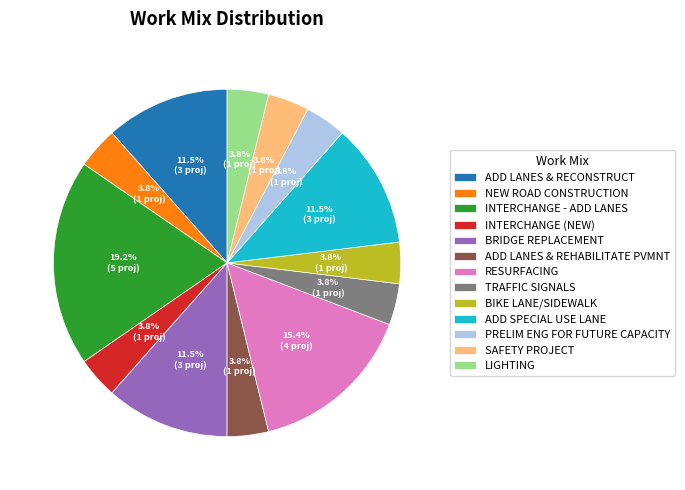

To the nearest percent, what is the difference between the largest and smallest slice percentages?

15%